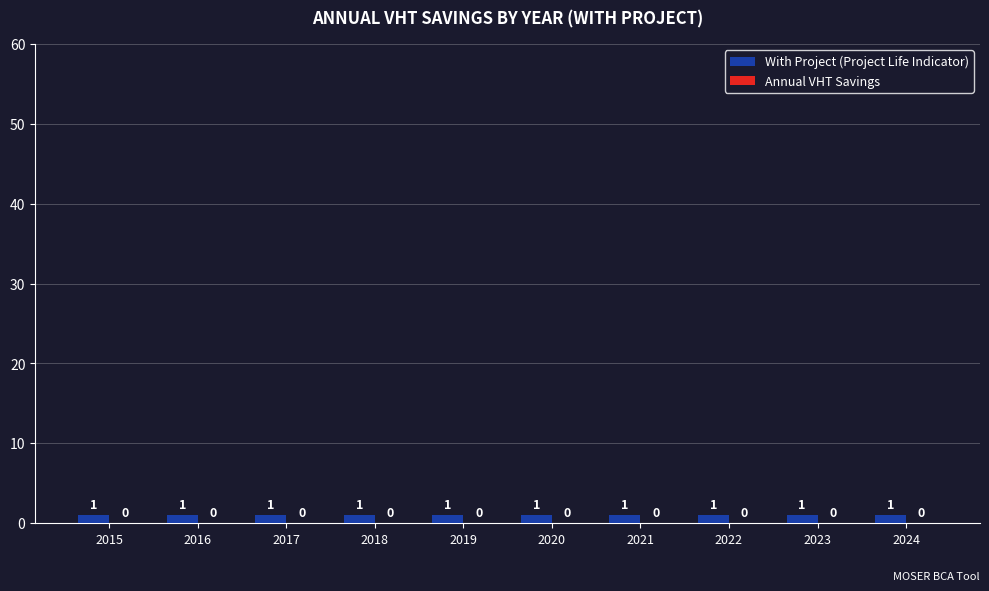

At which category is the sum across all series the highest?

2015